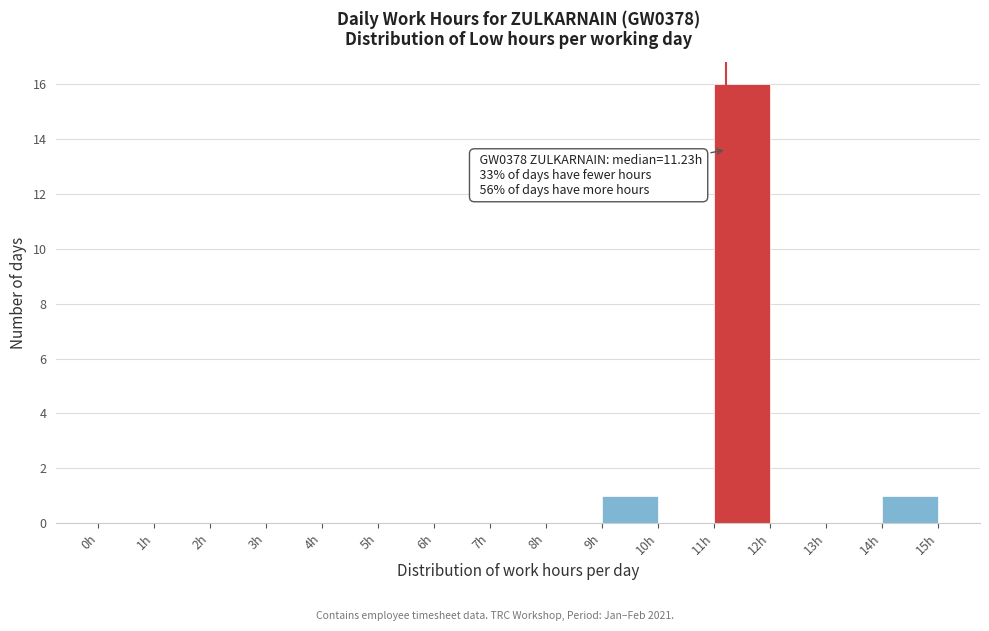

Which range on the x-axis has the tallest bar?

11 to 12